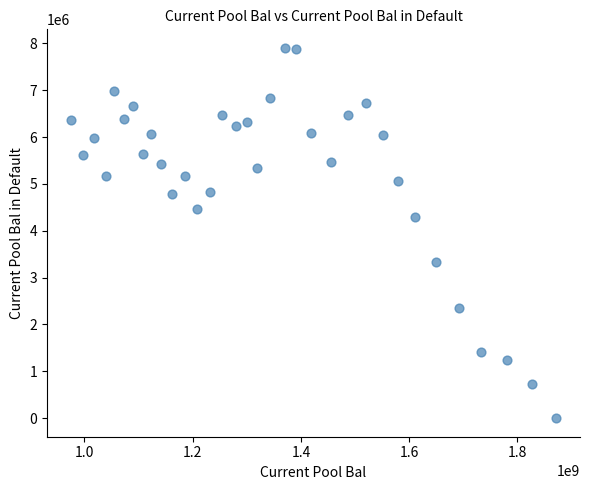

What Y value in the scatter plot is closest to 3952154?

4297419.5